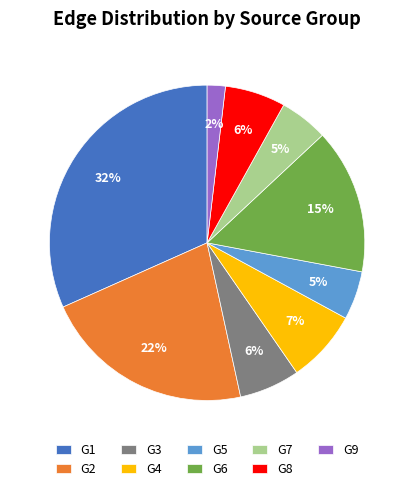

Is the sum of G6 and G4 greater than half?

No